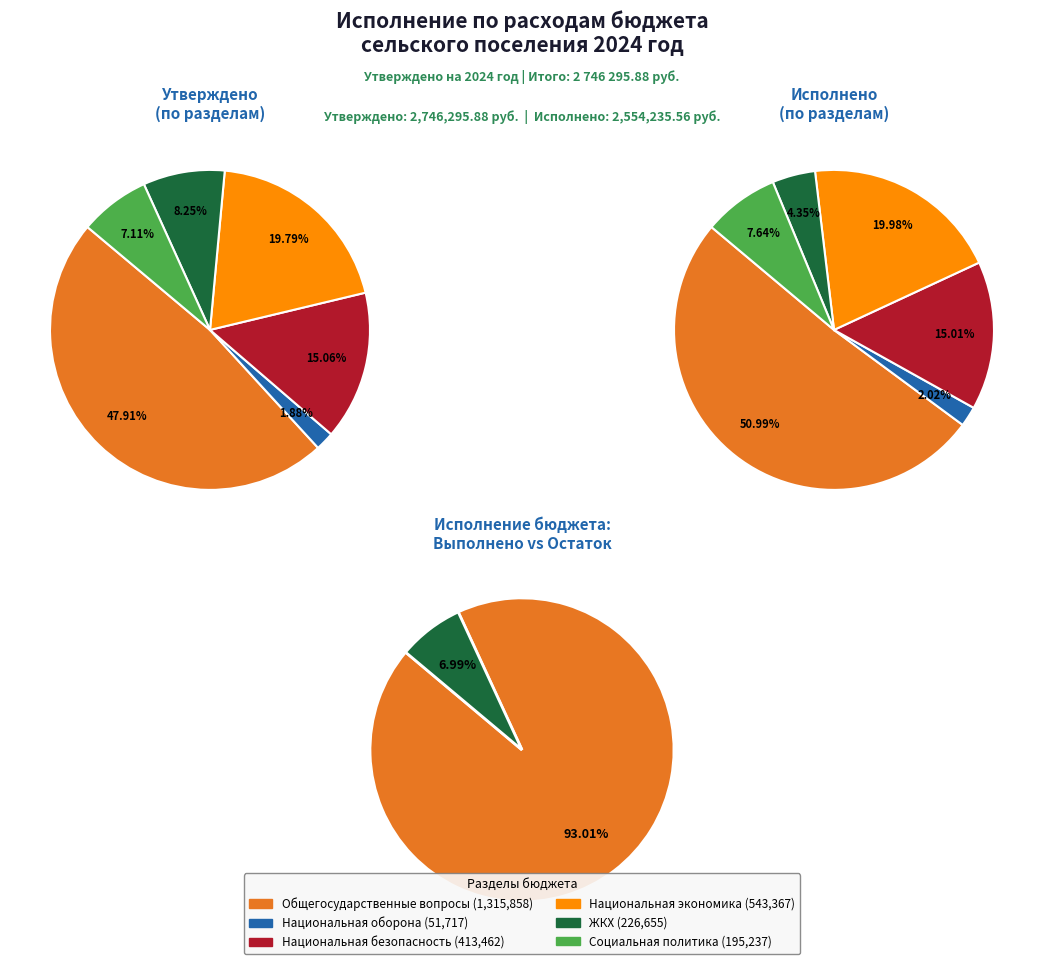

To the nearest percent, what is the difference between the largest and smallest slice percentages?

46%